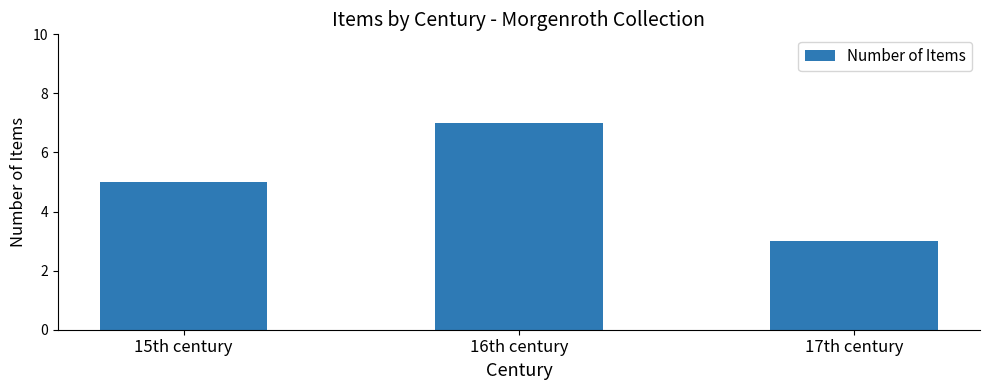

List the labels in order of value, smallest first.

17th century, 15th century, 16th century